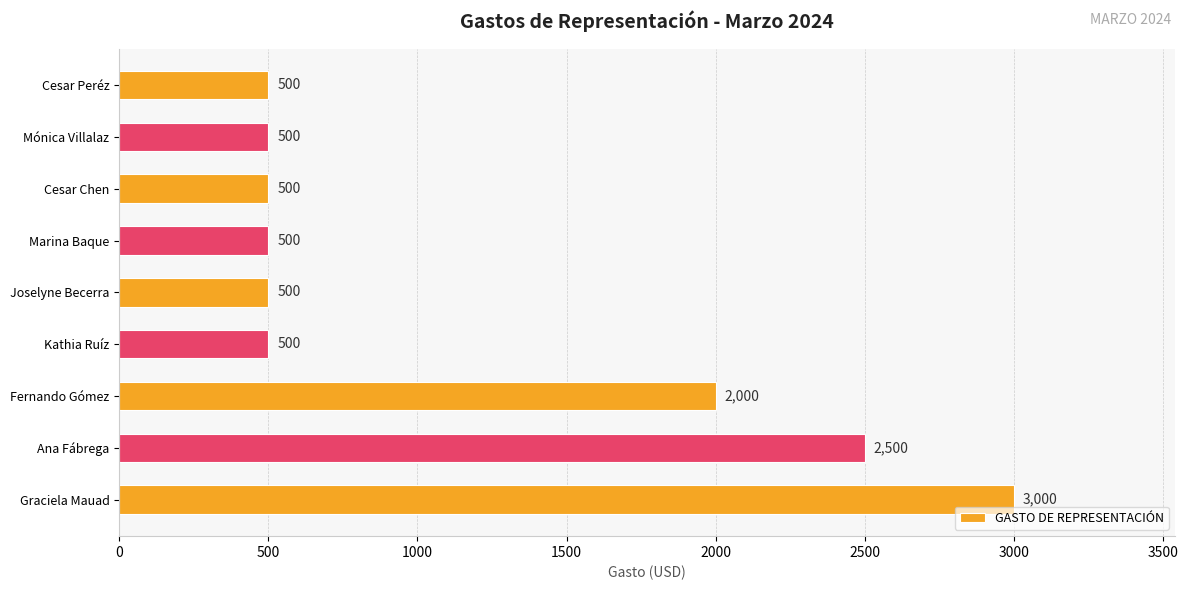

Reading bottom to top, extract all data points from this chart.

3000	2500	2000	500	500	500	500	500	500